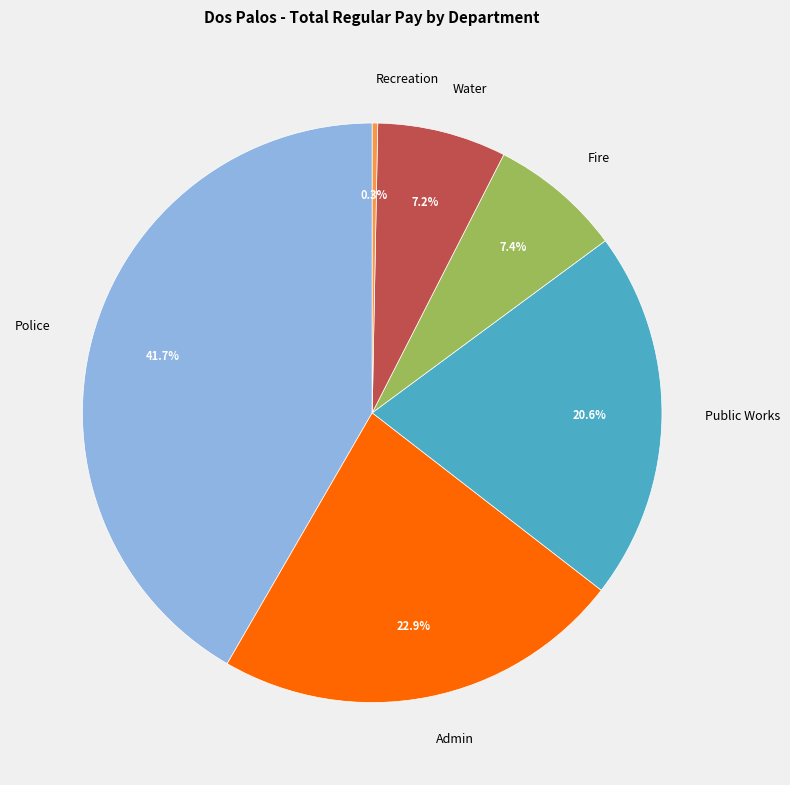

Which has a higher value, Fire or Recreation?

Fire